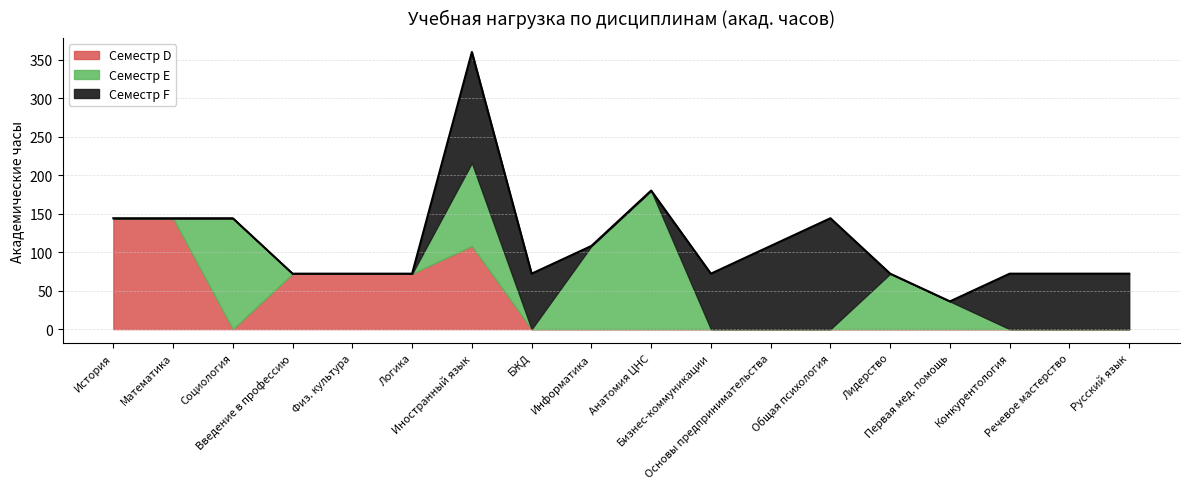

Is it true that Семестр D (часов) equals 0 at 9?

True